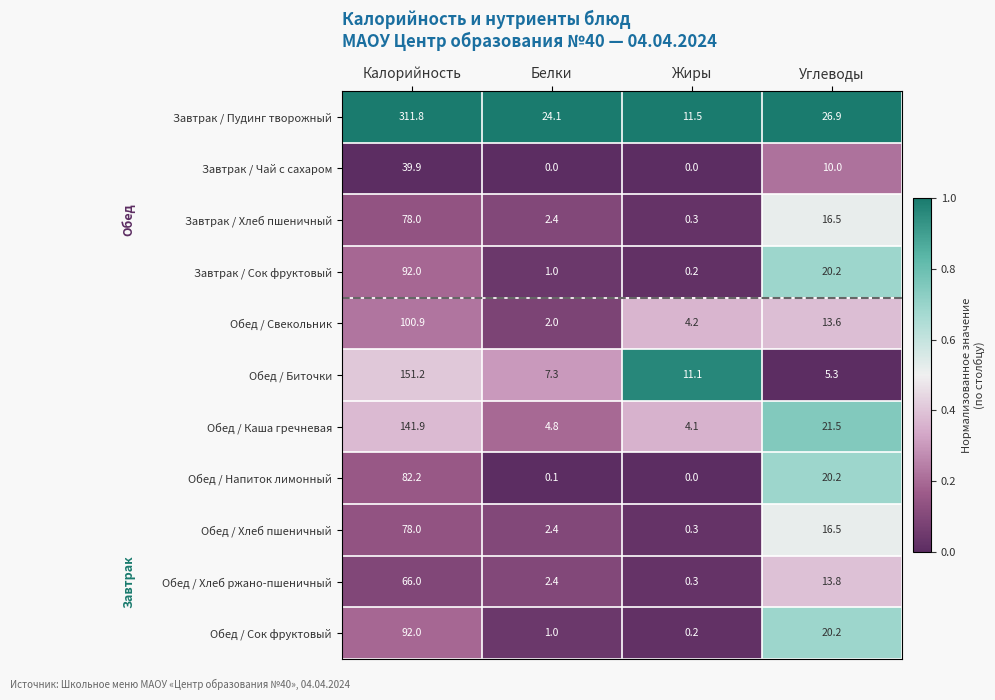

Where is Обед / Свекольник nearest to the value 51?

Углеводы